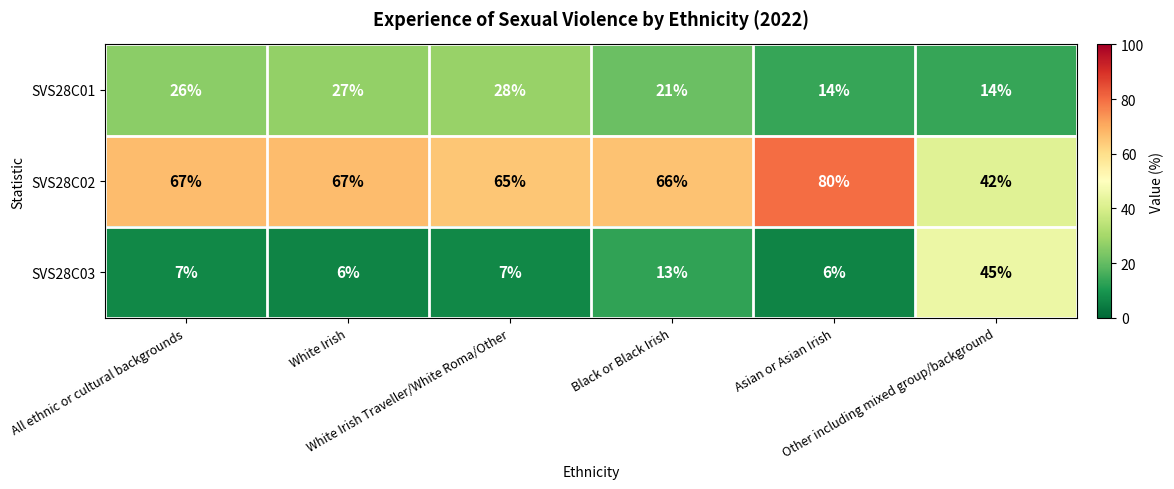

What is the greatest value displayed?

80